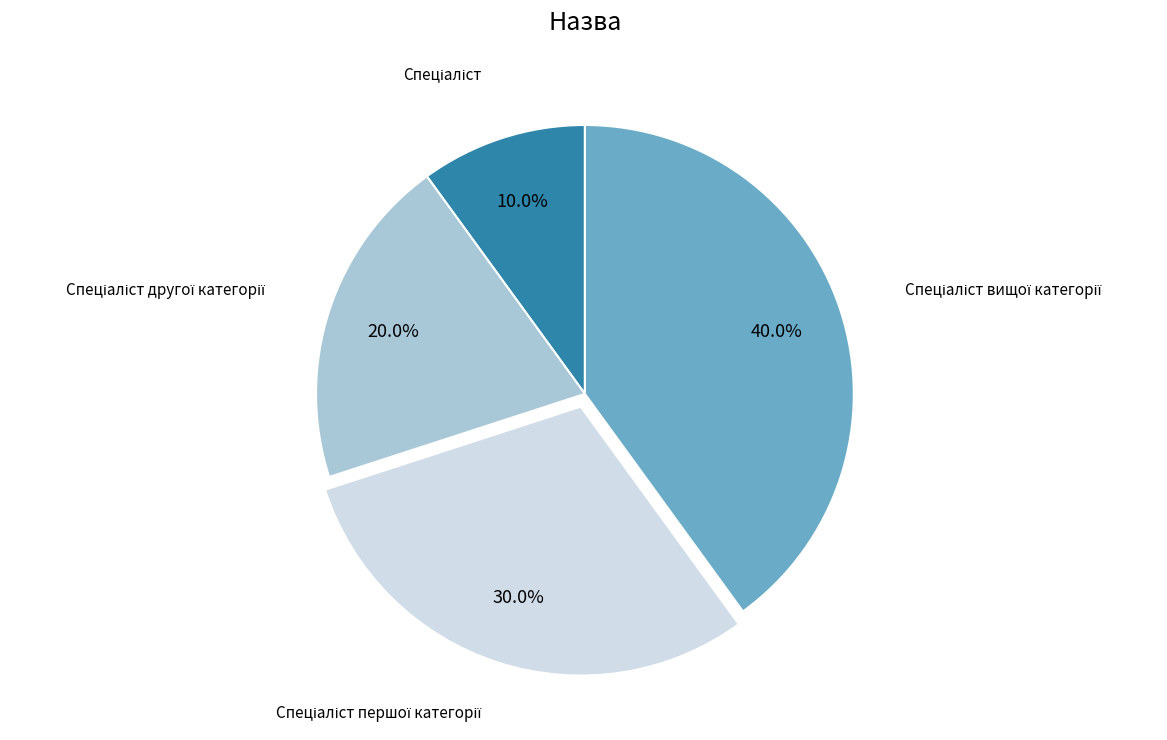

Is there any slice that represents more than half of the pie?

No